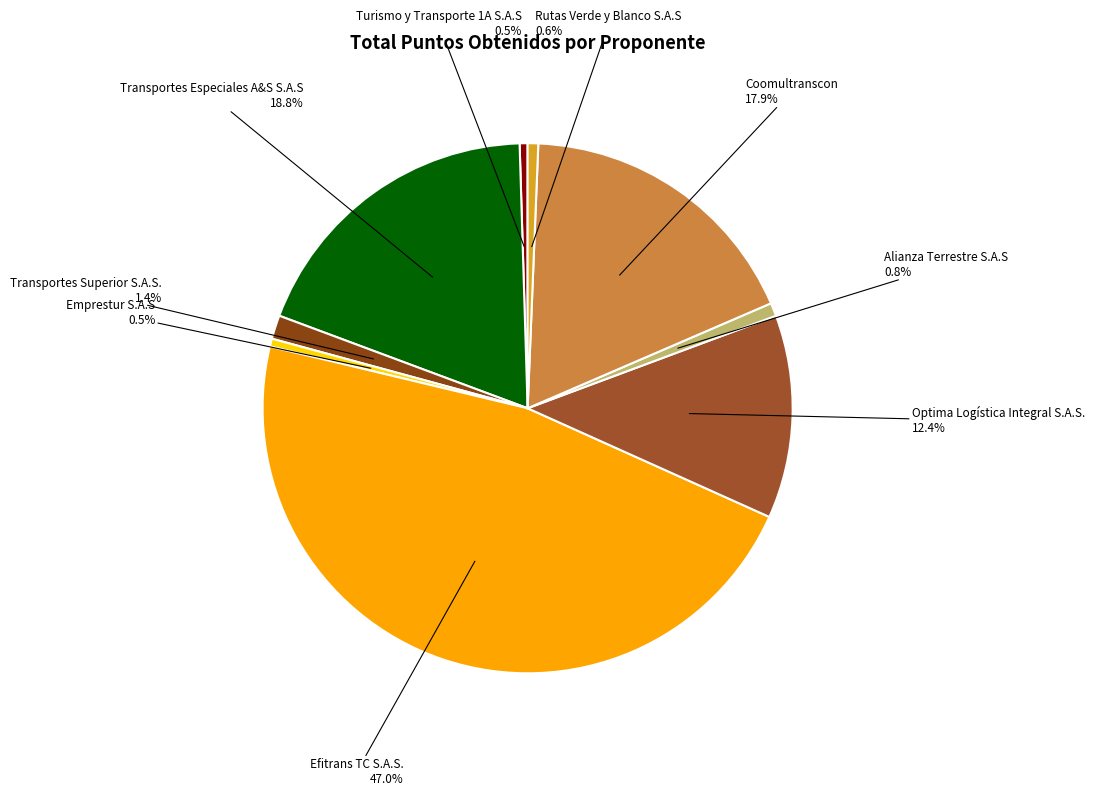

Does Optima Logística Integral S.A.S. represent more than half of the total?

No